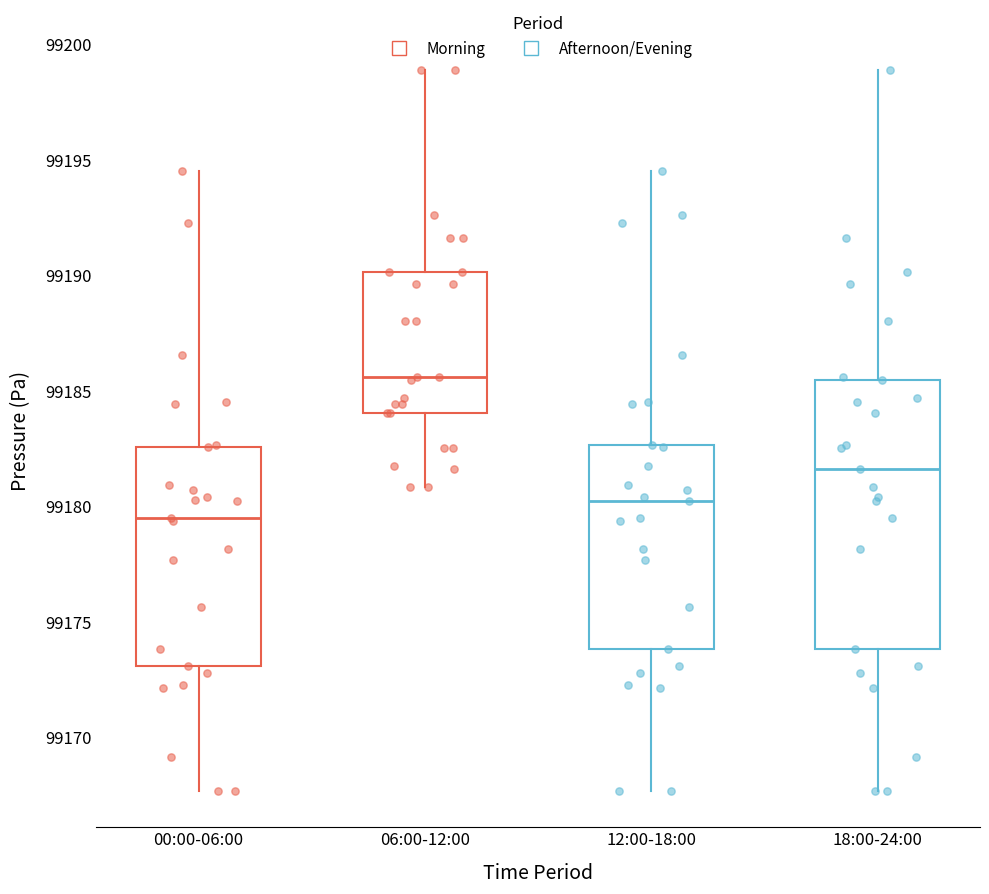

Where does the lower whisker of the box for 06:00-12:00 end on the y-axis? The values are not printed on the chart, so give them approximately, as read against the axis.

99181.0